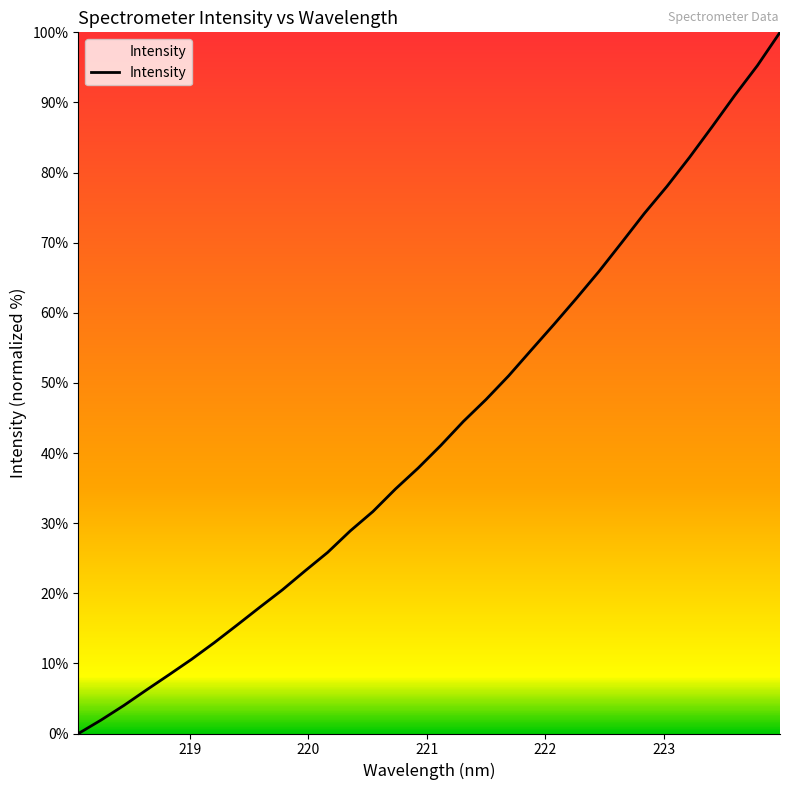

What is the difference between the maximum and minimum values?

100.0